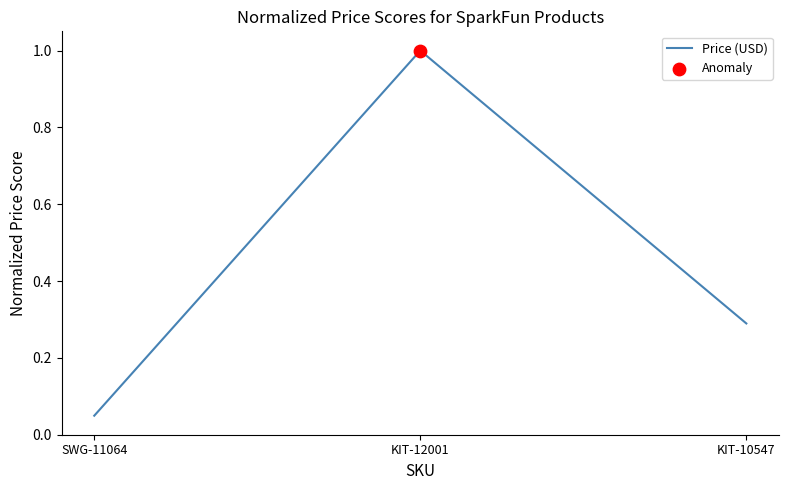

What is the change in value from SWG-11064 to KIT-10547?

+0.2